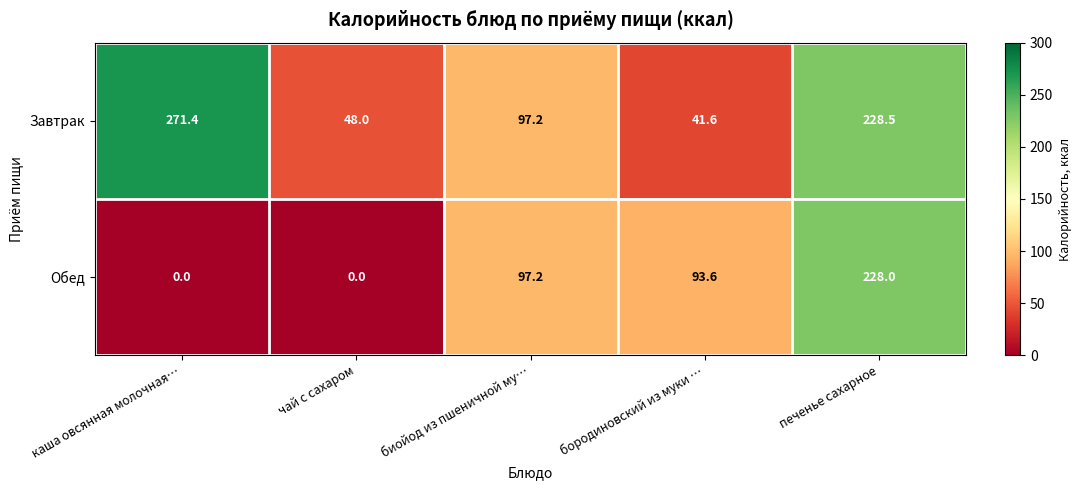

At which category does the chart reach its peak across all series?

каша овсянная молочная…